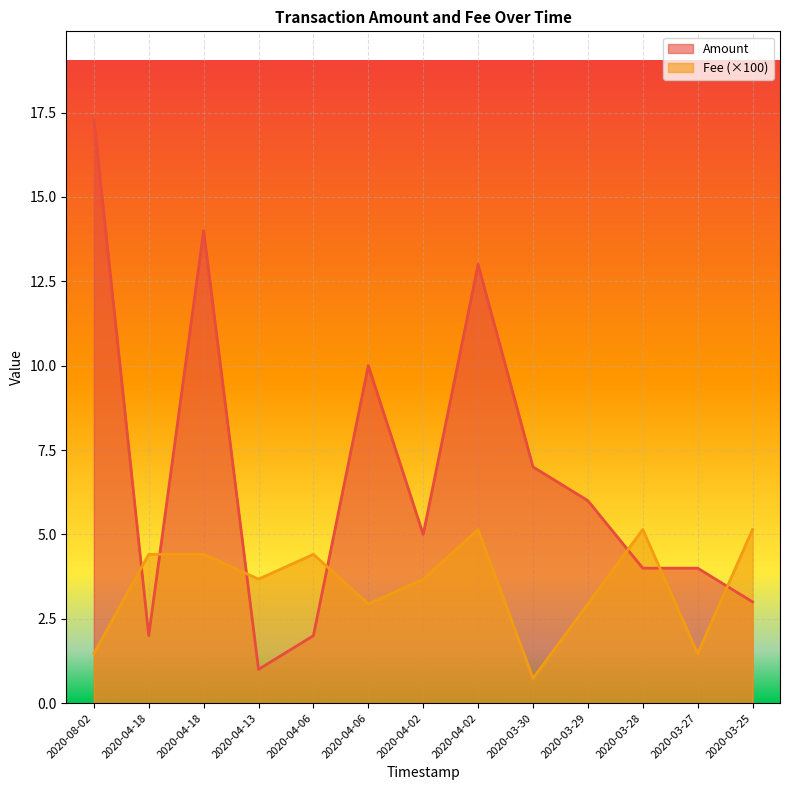

At which category is the sum across all series the highest?

2020-08-02